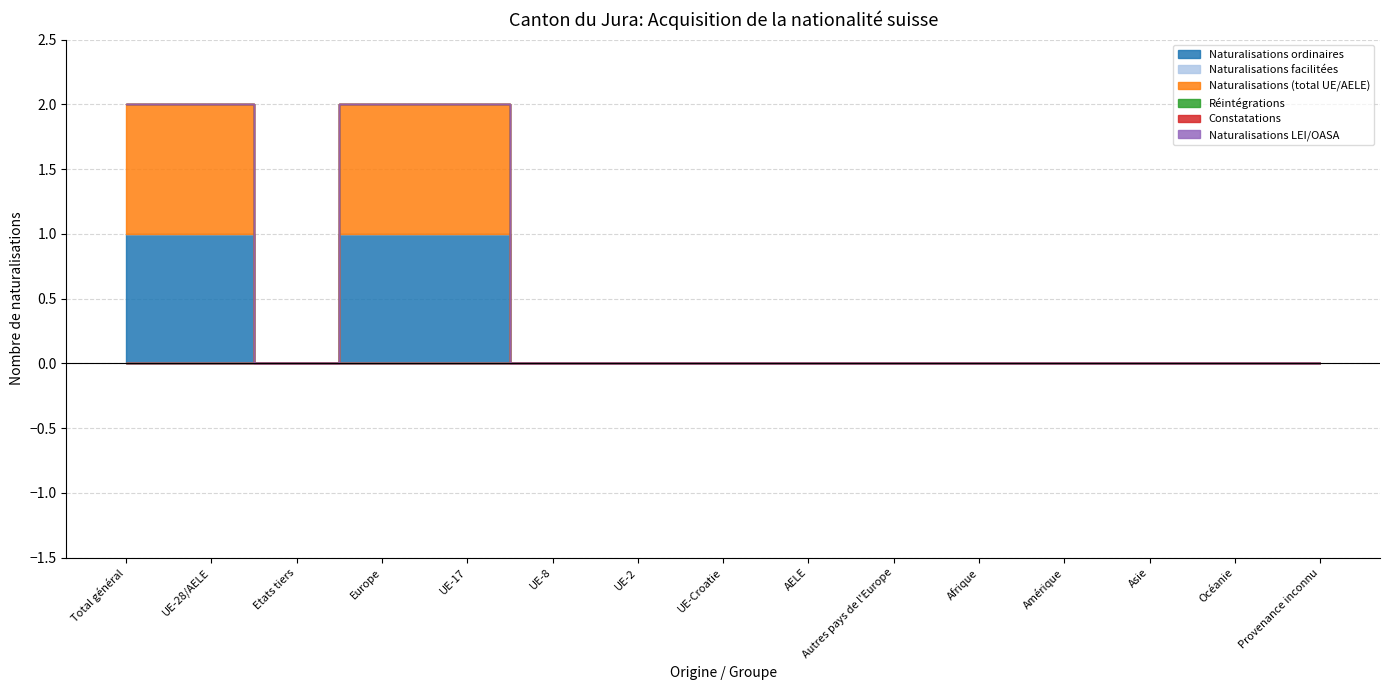

What position from the right is Océanie?

2